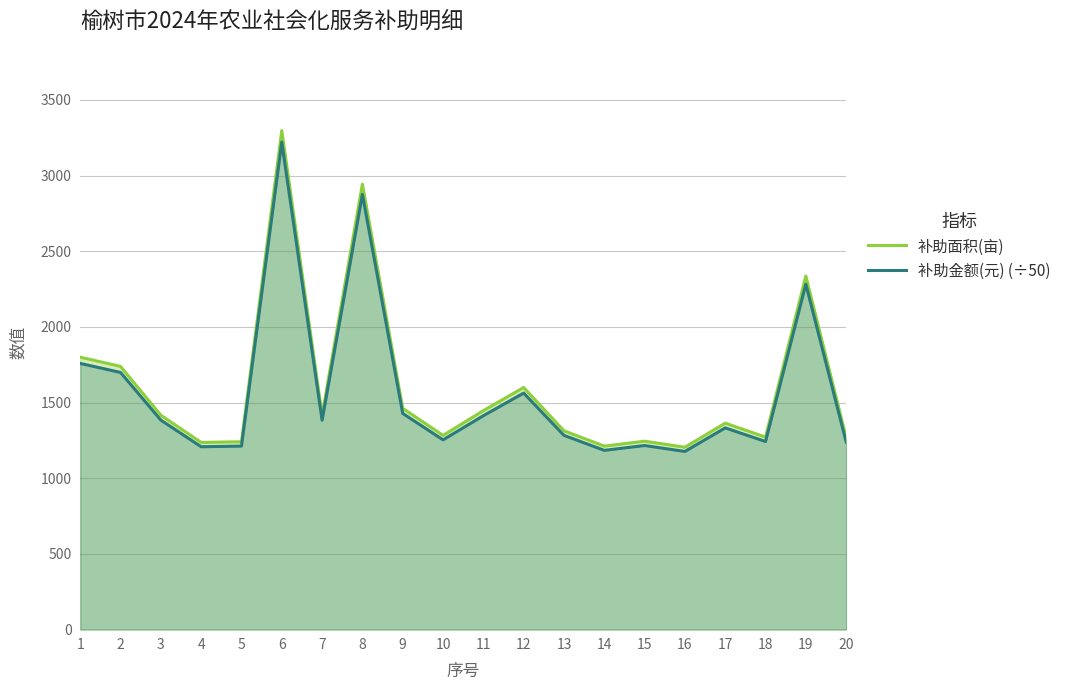

What is the smallest value displayed?

1176.9